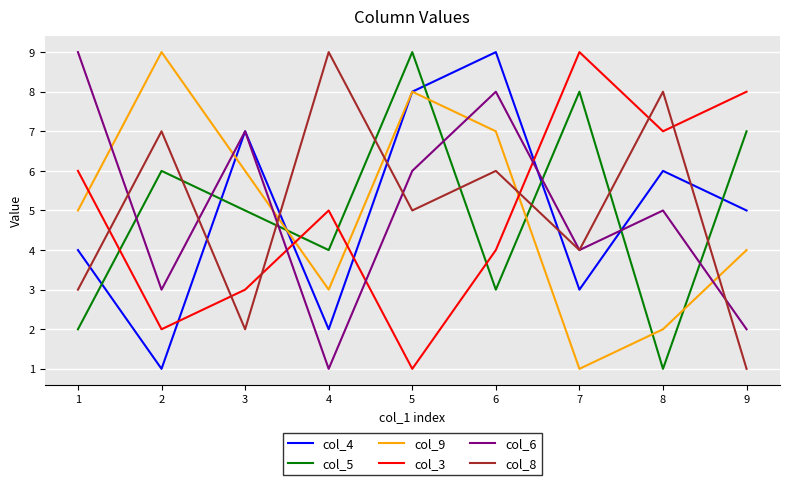

True or false: col_4 and col_5 intersect in this chart.

True